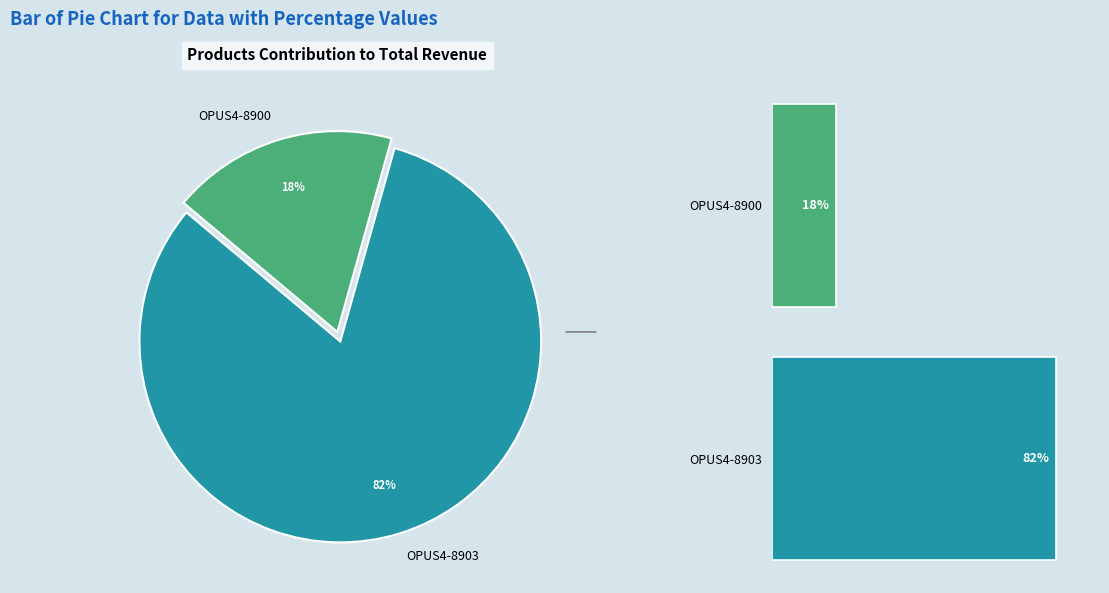

How many segments does this pie chart have?

2